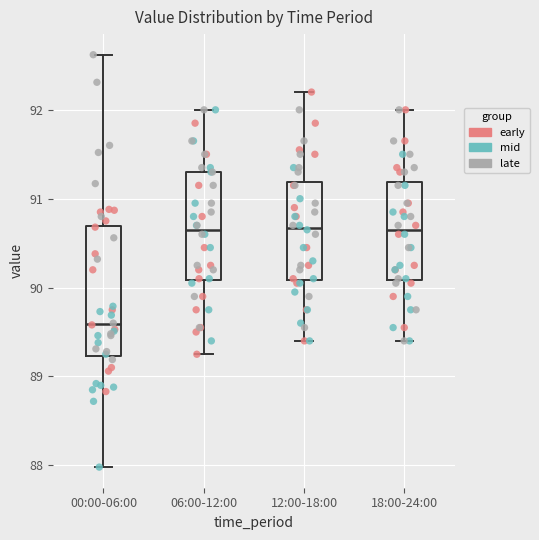

Where does the median line of the box for 06:00-12:00 sit on the y-axis? The values are not printed on the chart, so give them approximately, as read against the axis.

90.7